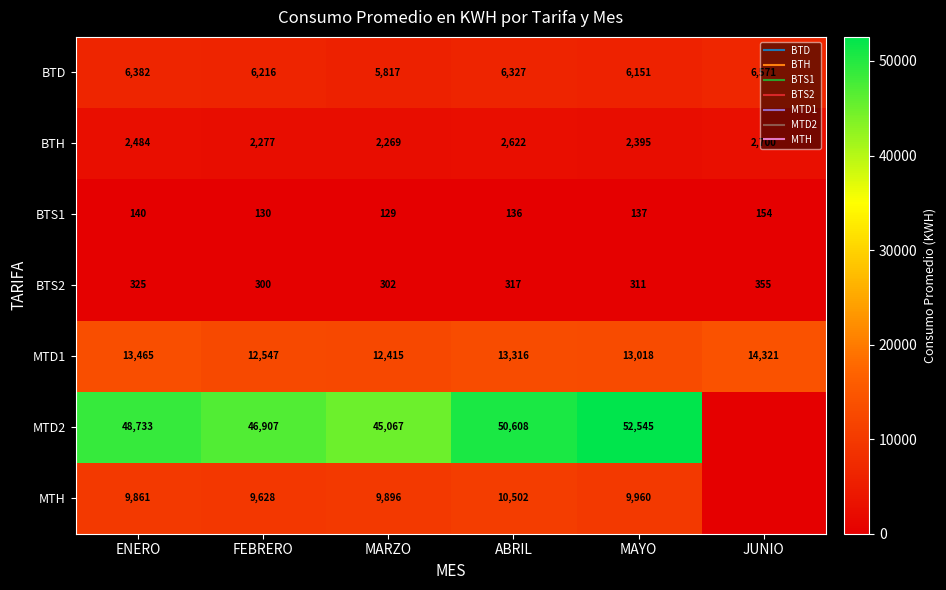

Which category has the highest value across all series?

MAYO